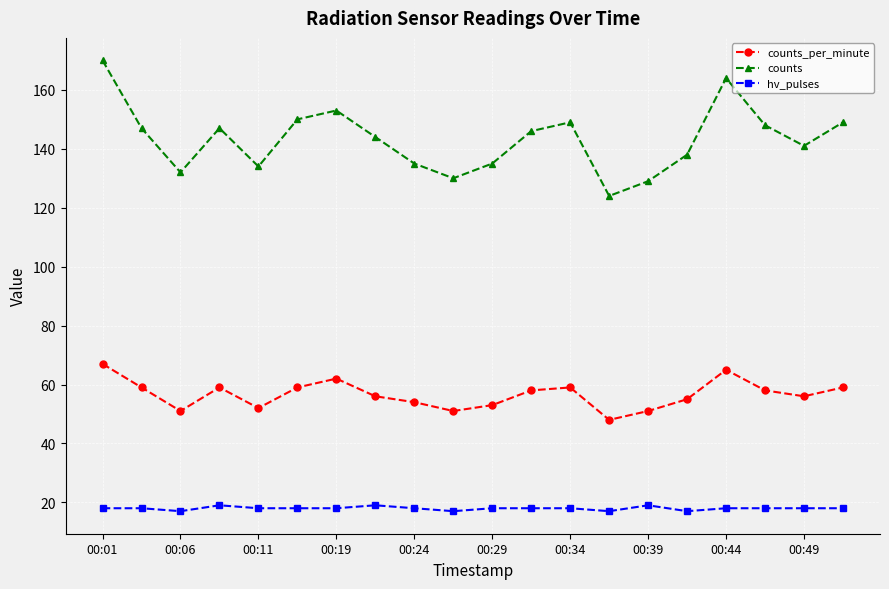

What is the value of the counts point at the 8th from the left?

144